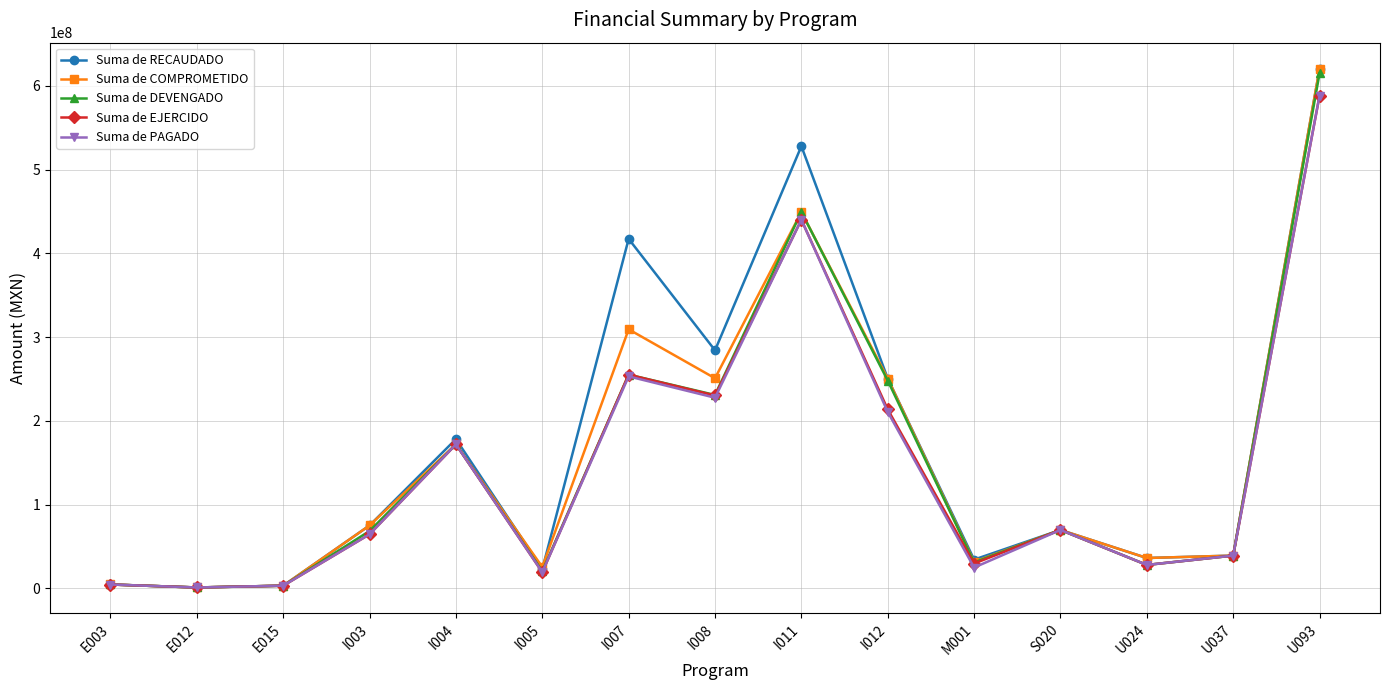

What is the label of the 14th point from the left?

U037